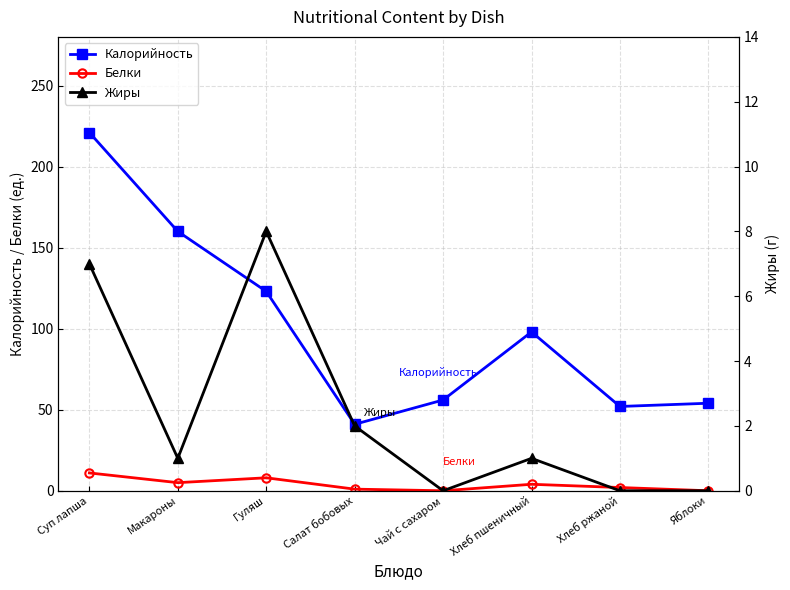

Where is the first local maximum for Жиры?

Гуляш